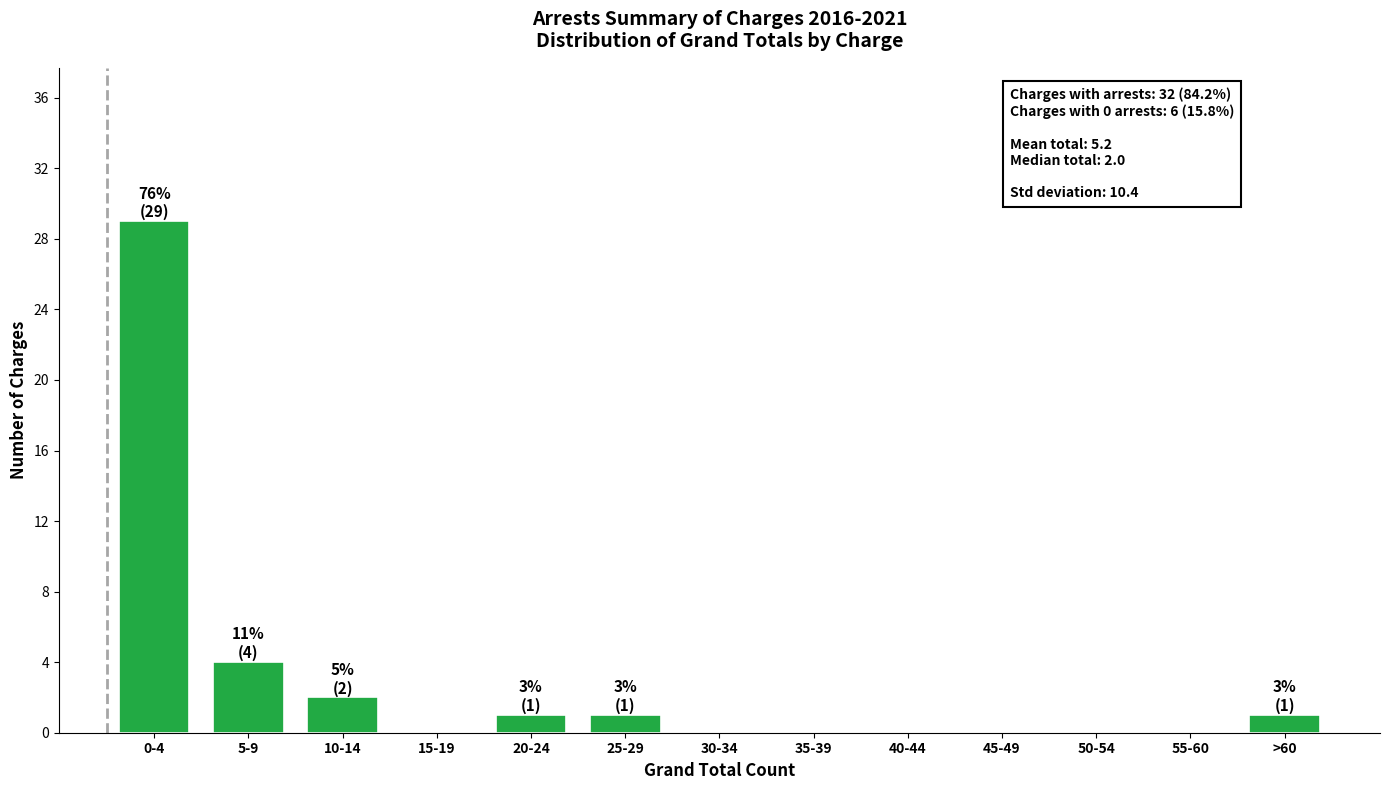

Reading left to right, what are all the values shown in this chart?

0-4=29	5-9=4	10-14=2	15-19=0	20-24=1	25-29=1	30-34=0	35-39=0	40-44=0	45-49=0	50-54=0	55-60=0	>60=1